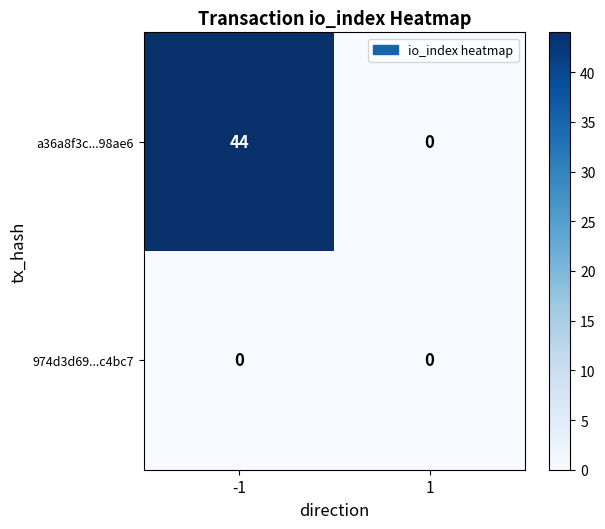

The a36a8f3c...98ae6 series shows 17 at 1. True or false?

False